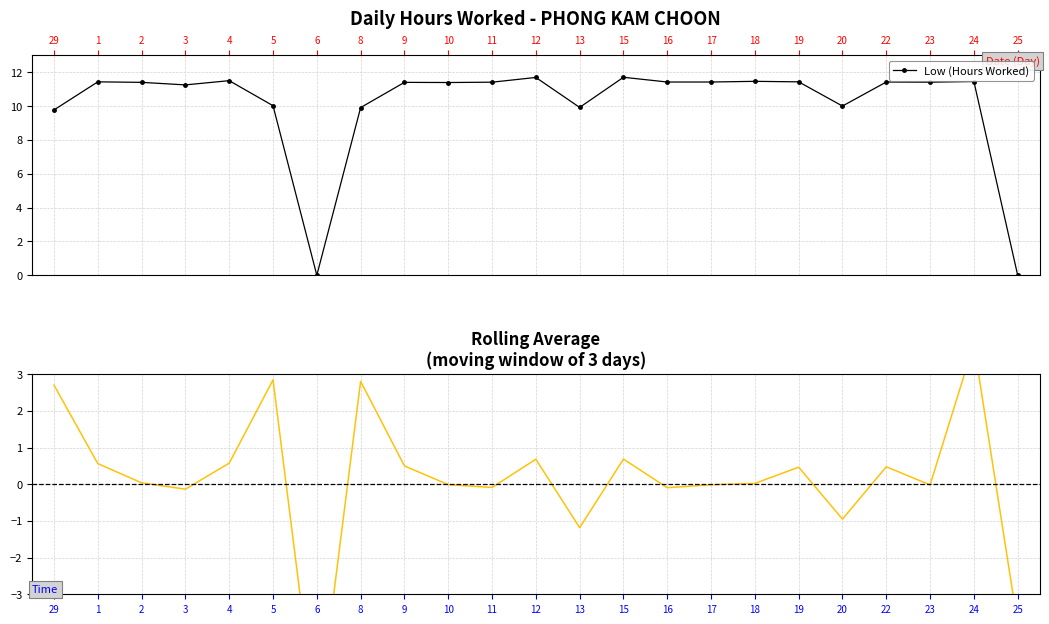

Count the number of categories in the chart.

23